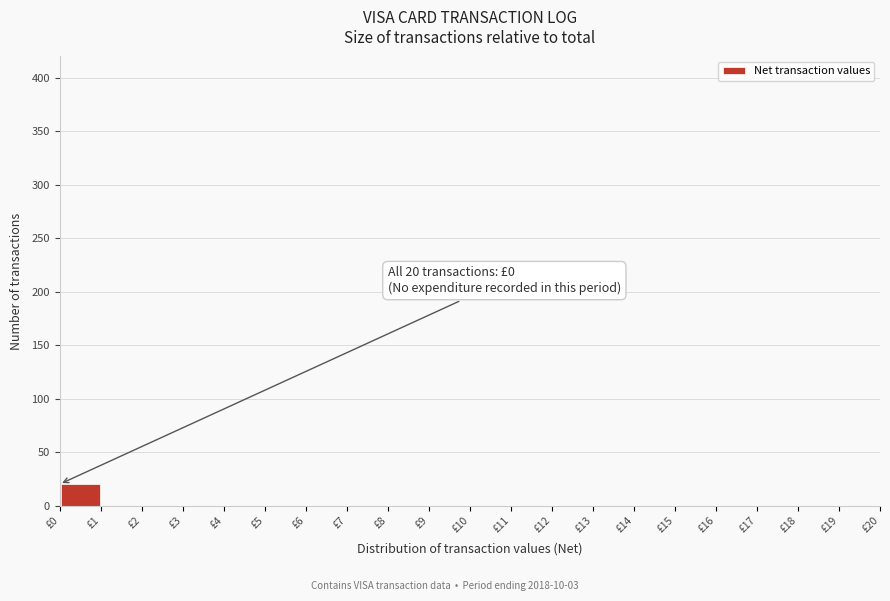

Over which range of the x-axis is the bar tallest?

0 to 1